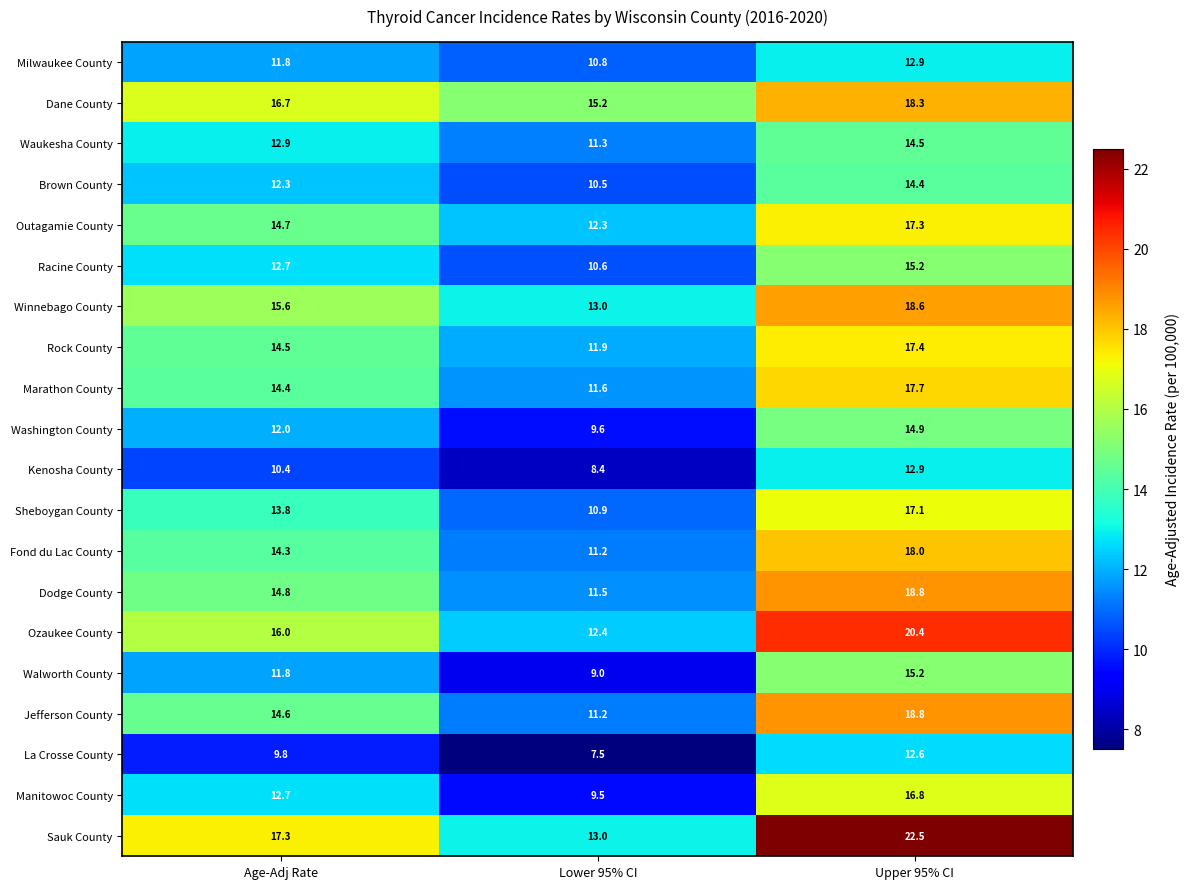

At which category does the chart reach its peak across all series?

Upper 95% CI